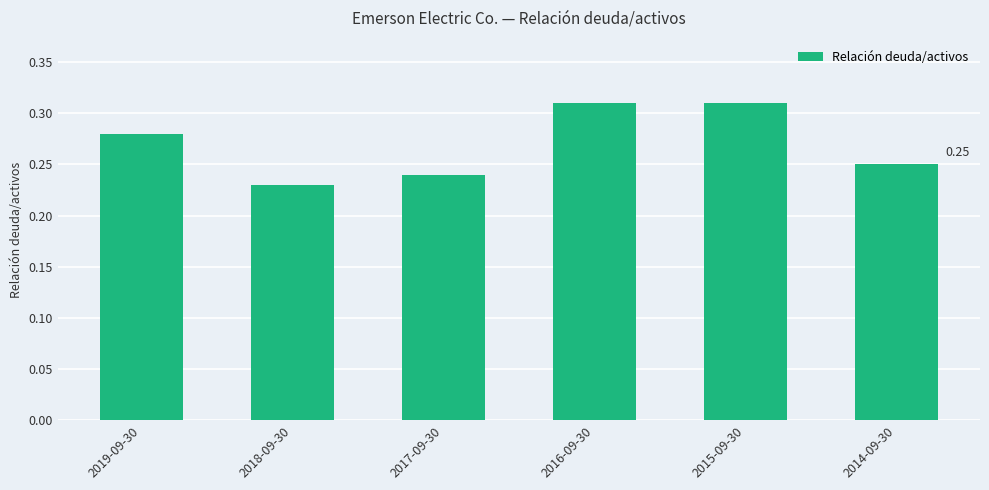

What is the difference between the second highest and second lowest values?

0.1